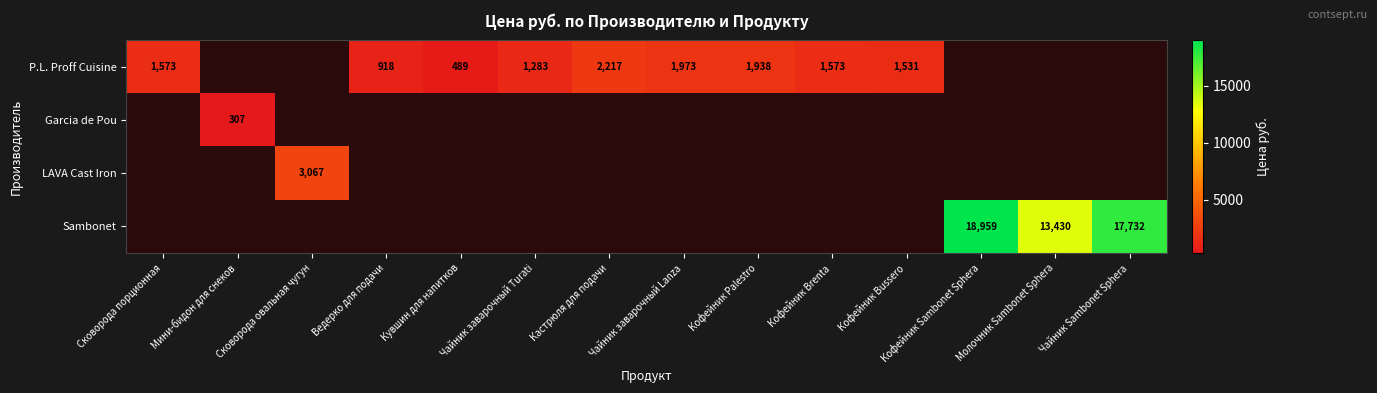

The value of P.L. Proff Cuisine at Сковорода порционная is 1573. True or false?

True